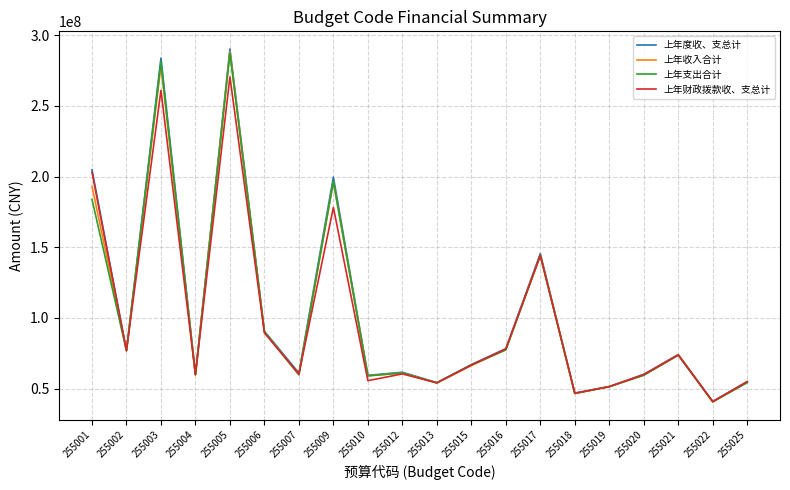

Where is the first local minimum for 上年支出合计?

255002